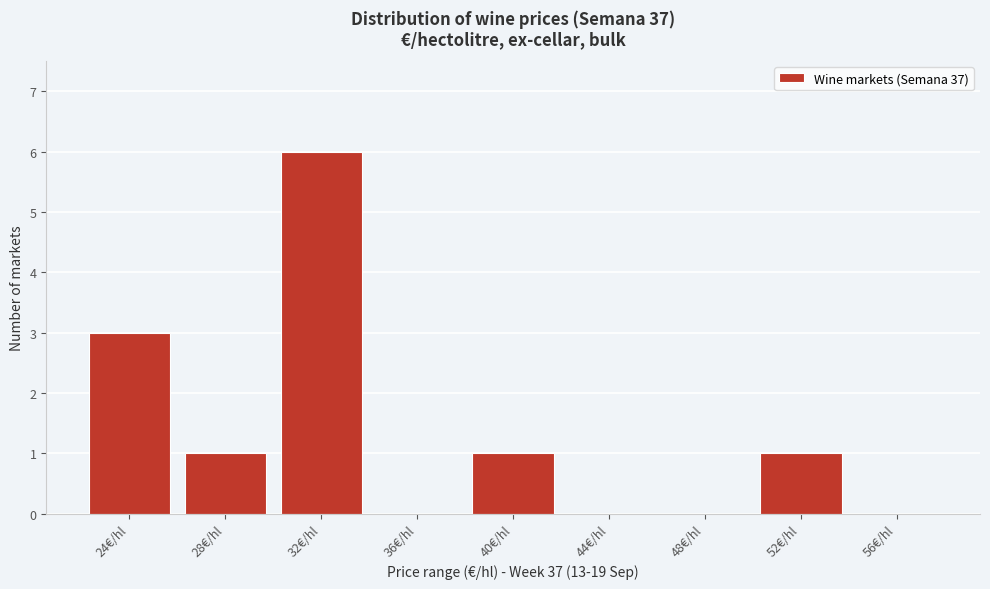

Reading left to right, what are all the values shown in this chart?

24€/hl=3	28€/hl=1	32€/hl=6	36€/hl=0	40€/hl=1	44€/hl=0	48€/hl=0	52€/hl=1	56€/hl=0